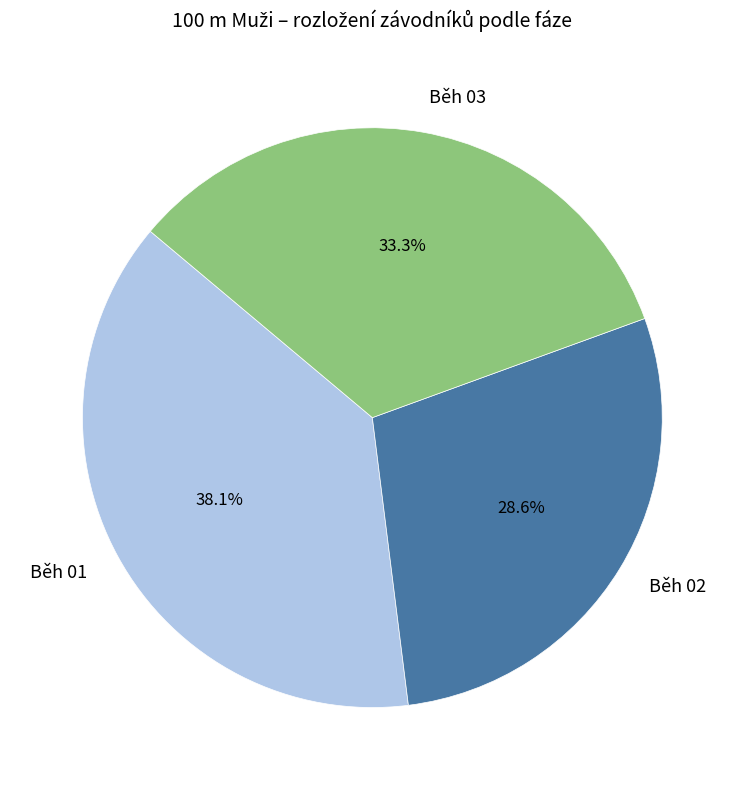

Is there any slice that represents more than half of the pie?

No